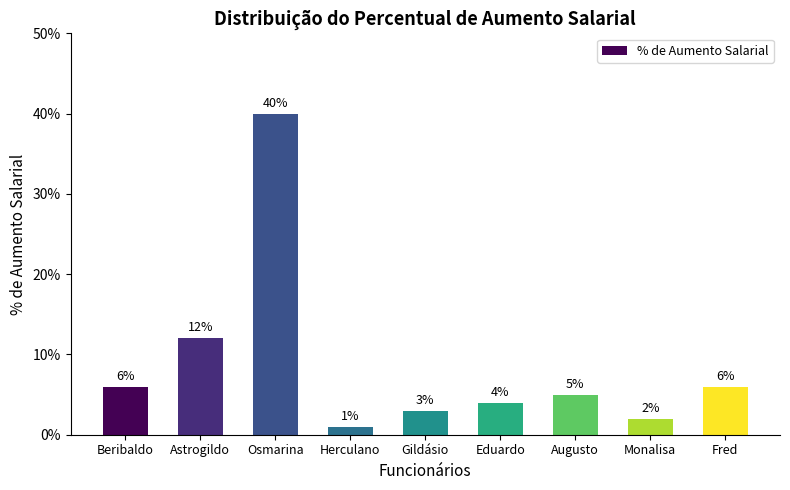

Reading right to left, extract all data points from this chart.

Fred=0.1	Monalisa=0.0	Augusto=0.1	Eduardo=0.0	Gildásio=0.0	Herculano=0.0	Osmarina=0.4	Astrogildo=0.1	Beribaldo=0.1